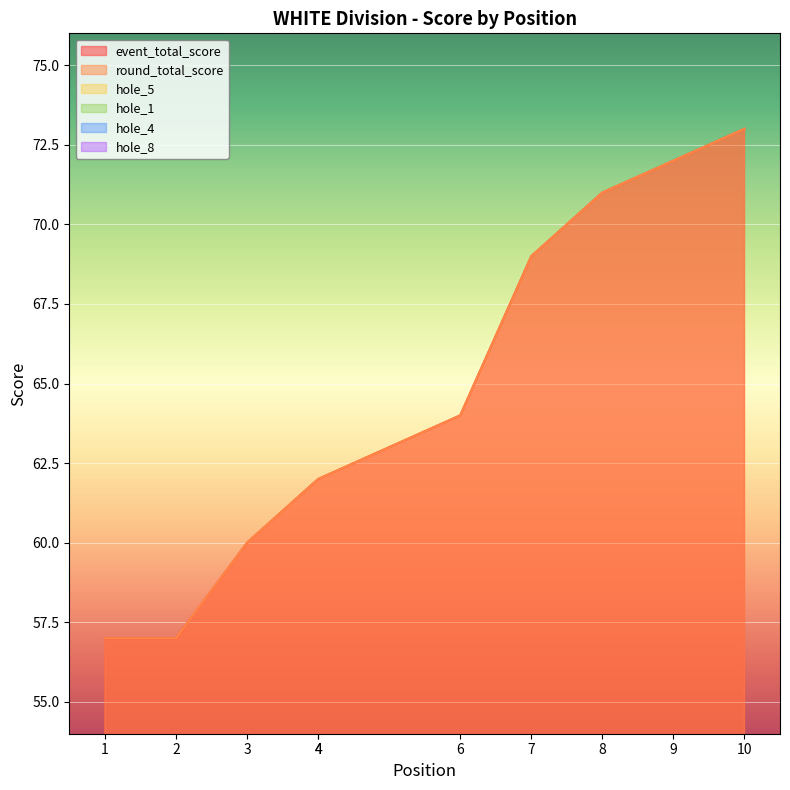

What is the approximate value of round_total_score at 1, to the nearest 5?

55